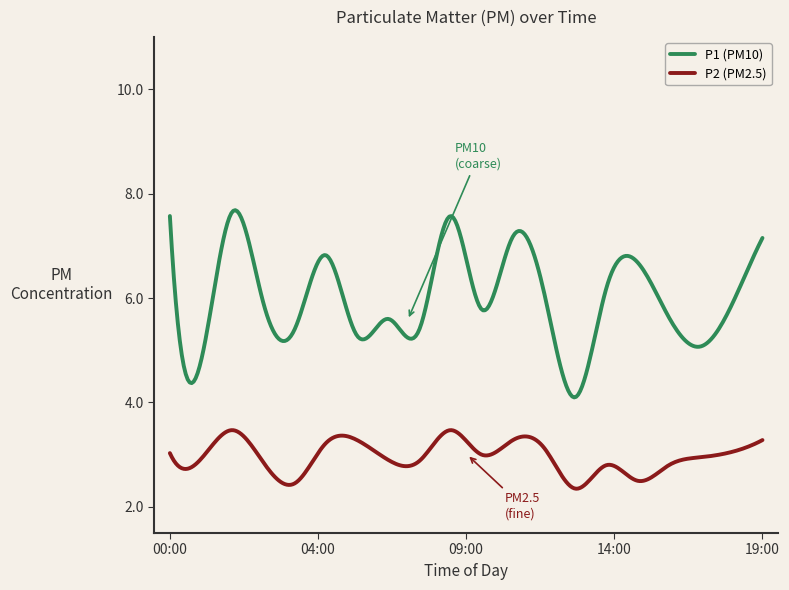

Which series has the largest total across all categories?

P1 (PM10)